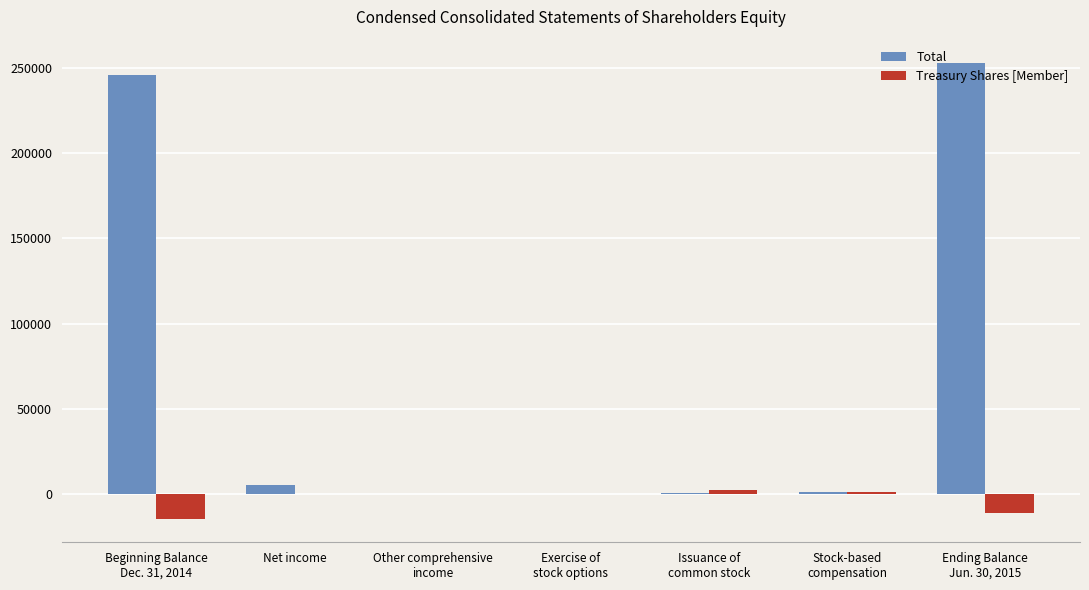

Count the number of data series in this chart.

2